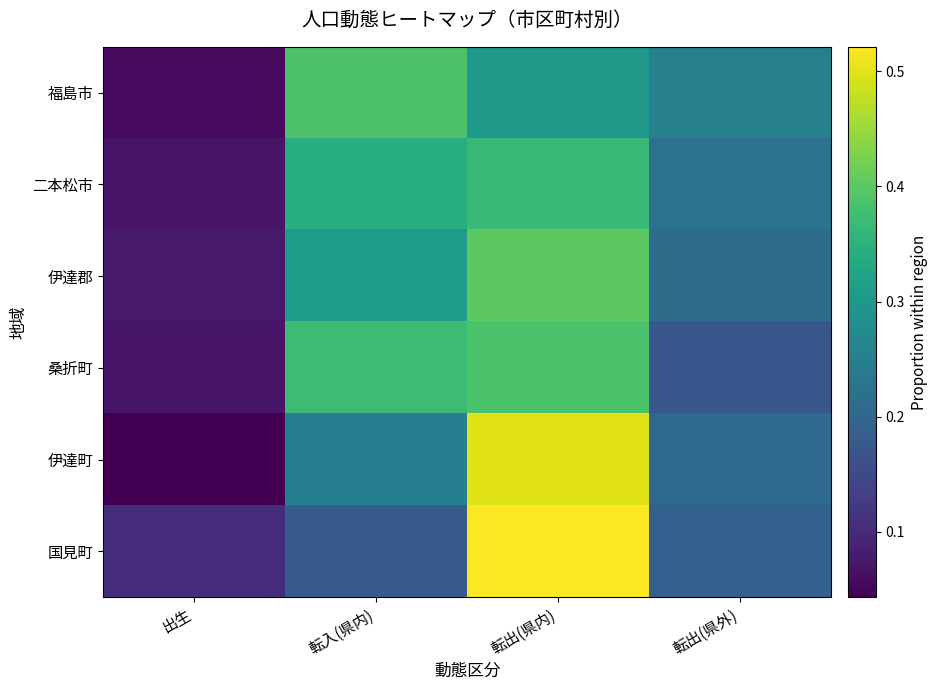

Which series changed the most between 転入(県内) and 転出(県内)?

国見町